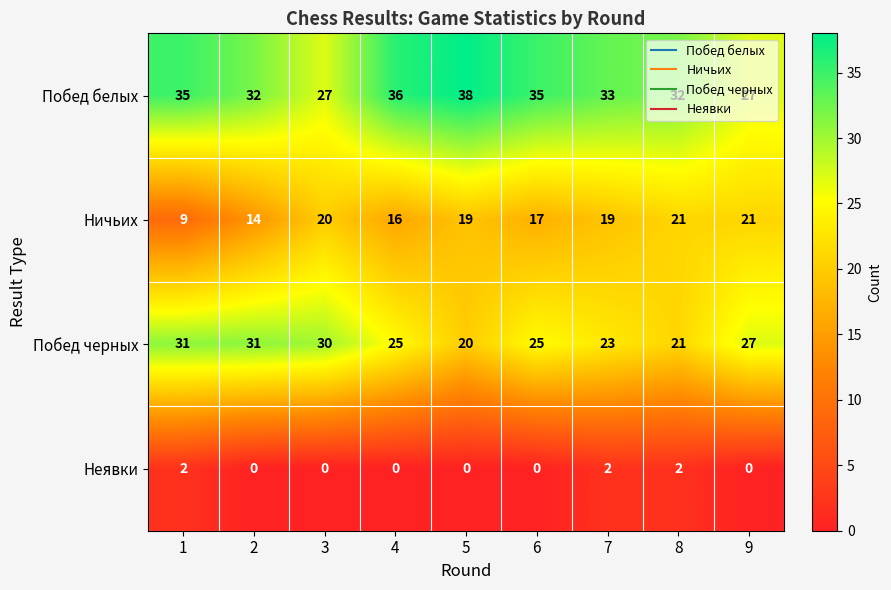

Which category has the highest value in the Побед белых series?

5